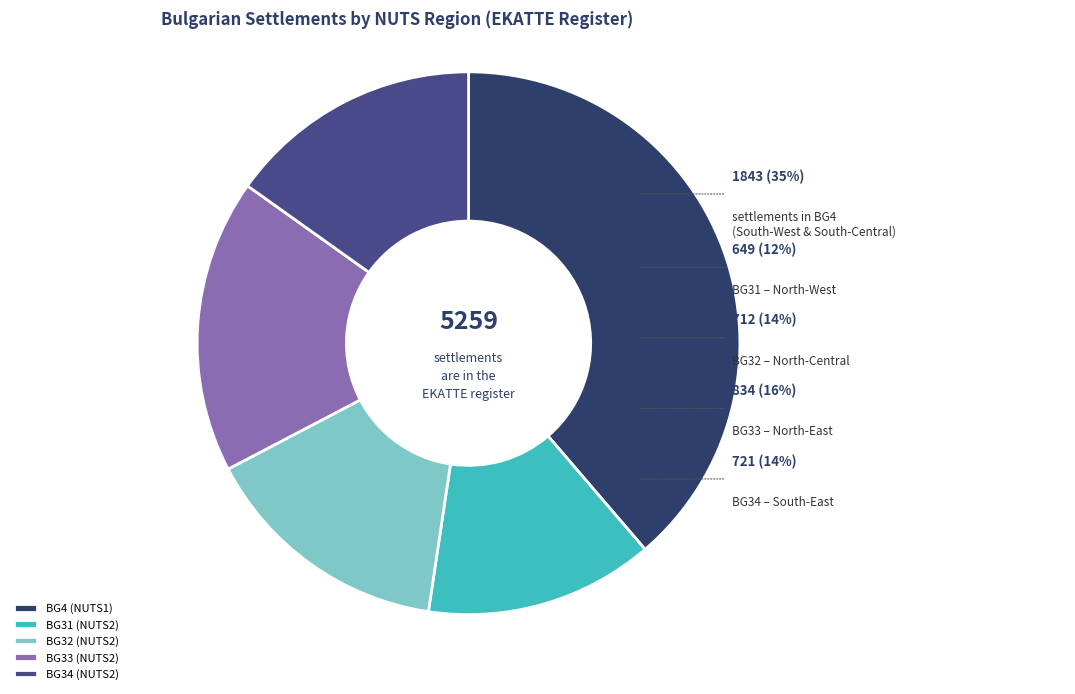

Does BG3 represent more than half of the total?

No